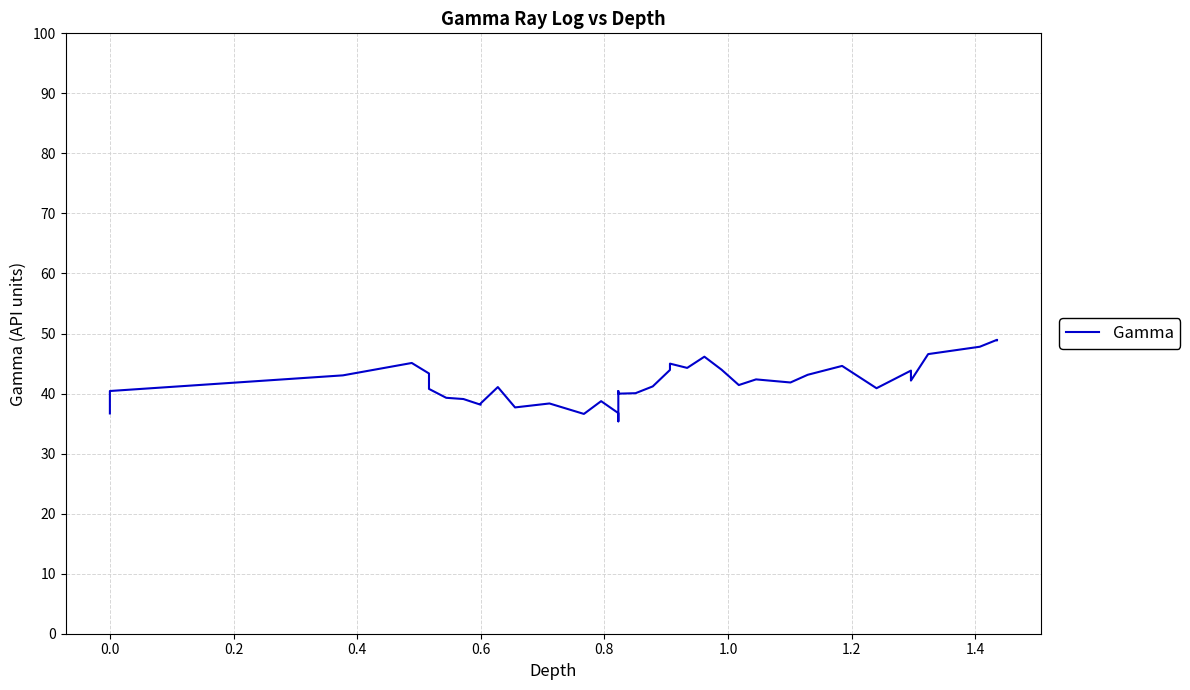

What is the average value?

41.9